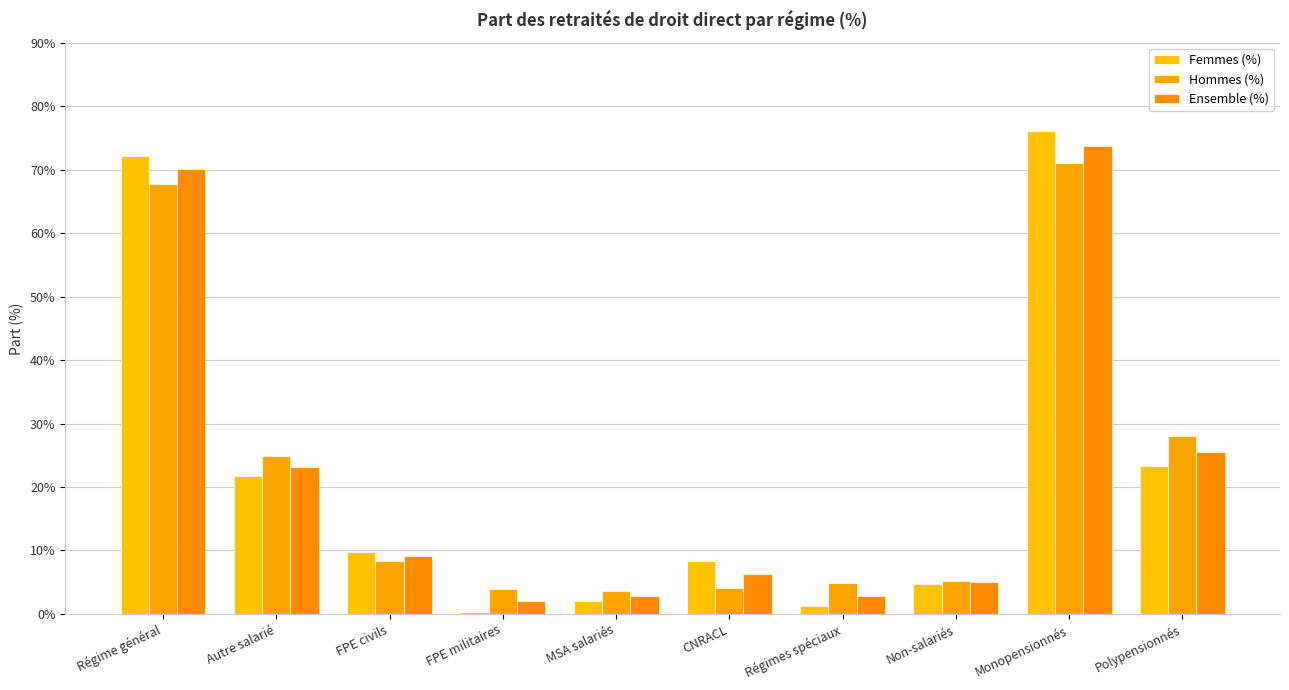

Reading left to right, what are all the values shown in this chart?

Femmes (%): Régime général=72.2	Autre salarié=21.8	FPE civils=9.8	FPE militaires=0.3	MSA salariés=2.1	CNRACL=8.3	Régimes spéciaux=1.2	Non-salariés=4.7	Monopensionnés=76.1	Polypensionnés=23.3
Hommes (%): Régime général=67.7	Autre salarié=24.9	FPE civils=8.3	FPE militaires=3.9	MSA salariés=3.6	CNRACL=4.1	Régimes spéciaux=4.9	Non-salariés=5.2	Monopensionnés=71.0	Polypensionnés=28.0
Ensemble (%): Régime général=70.1	Autre salarié=23.2	FPE civils=9.1	FPE militaires=2.0	MSA salariés=2.8	CNRACL=6.3	Régimes spéciaux=2.9	Non-salariés=5.0	Monopensionnés=73.7	Polypensionnés=25.5